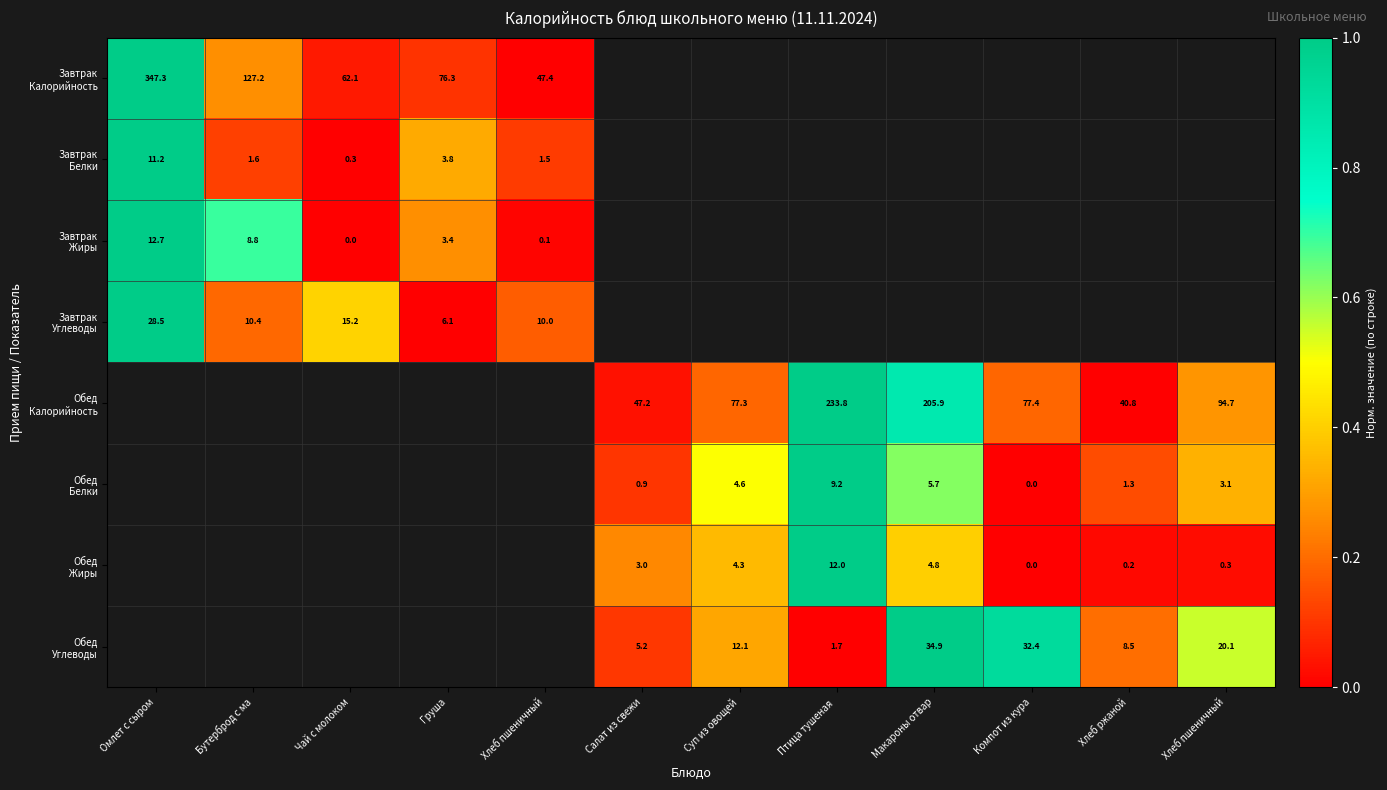

At how many categories does at least one series exceed 0?

12